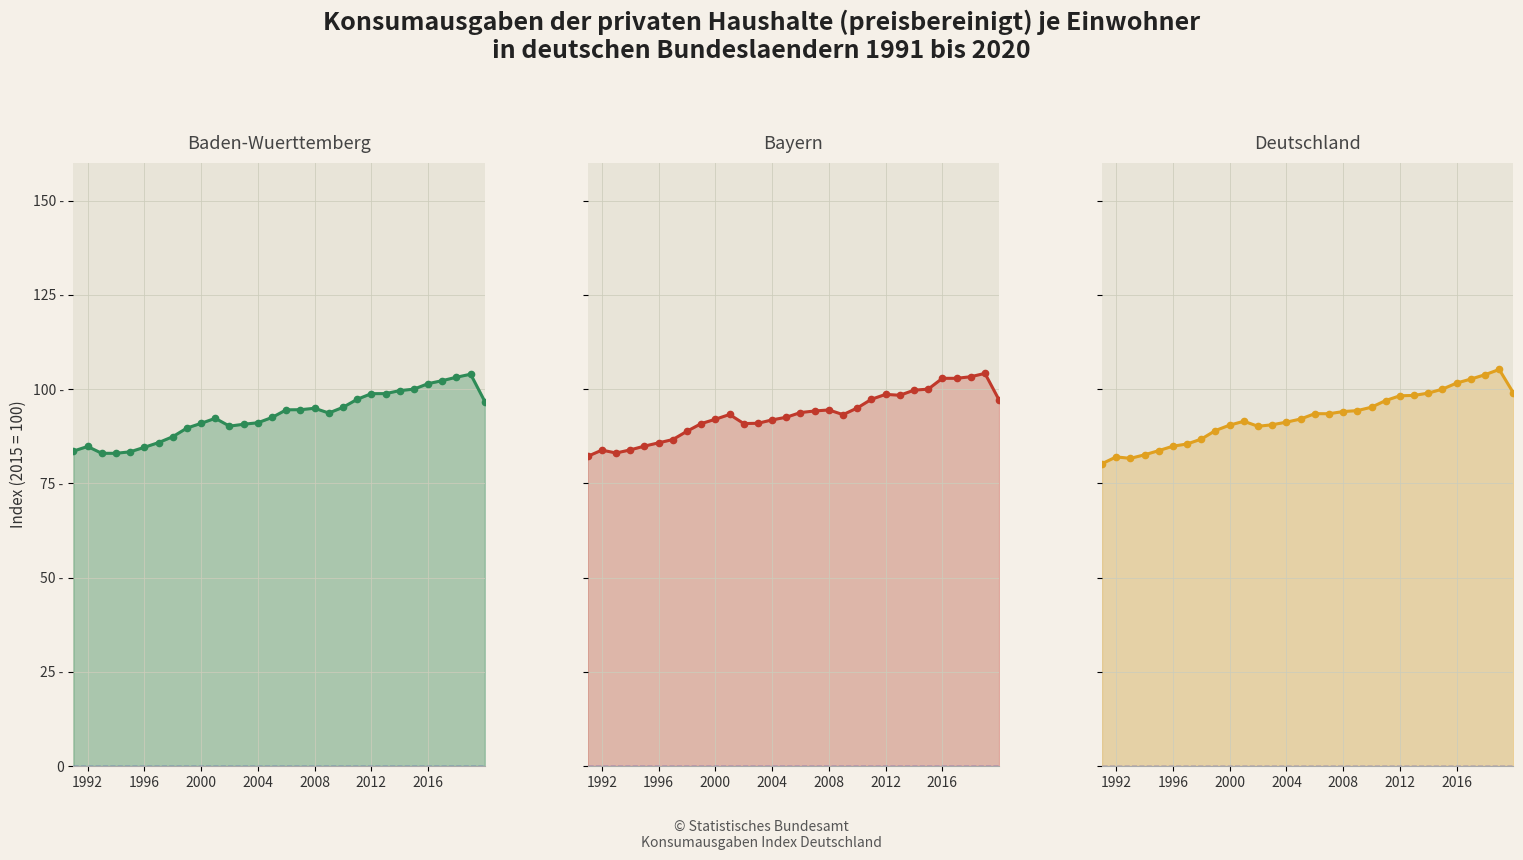

How many times do Deutschland line and Bayern line cross each other?

3